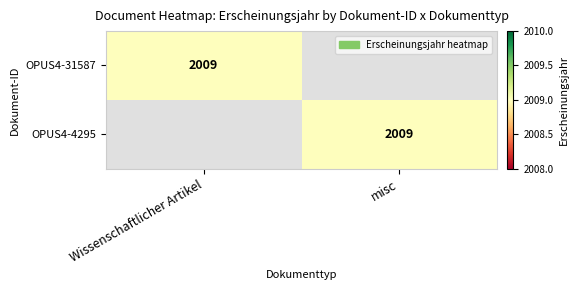

The OPUS4-31587 series shows 2009 at Wissenschaftlicher Artikel. True or false?

True